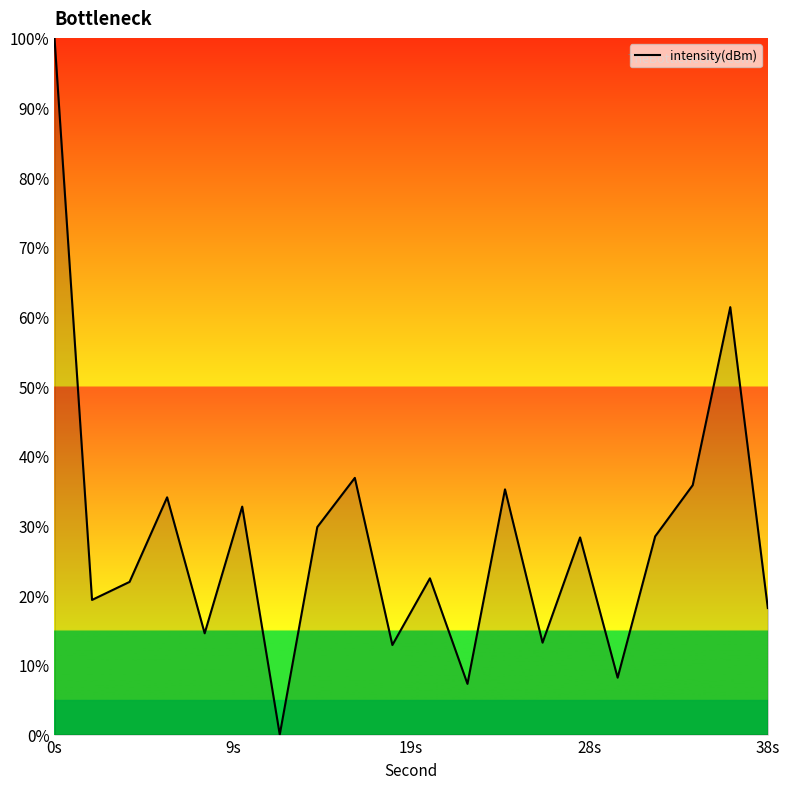

What is the difference between the maximum and minimum values?

100.0